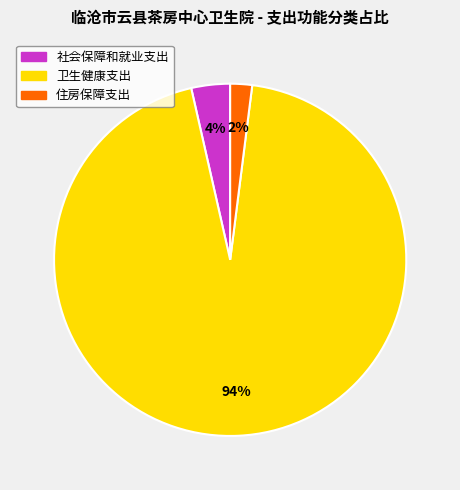

To the nearest percent, what percentage of the pie is 卫生健康支出?

94%